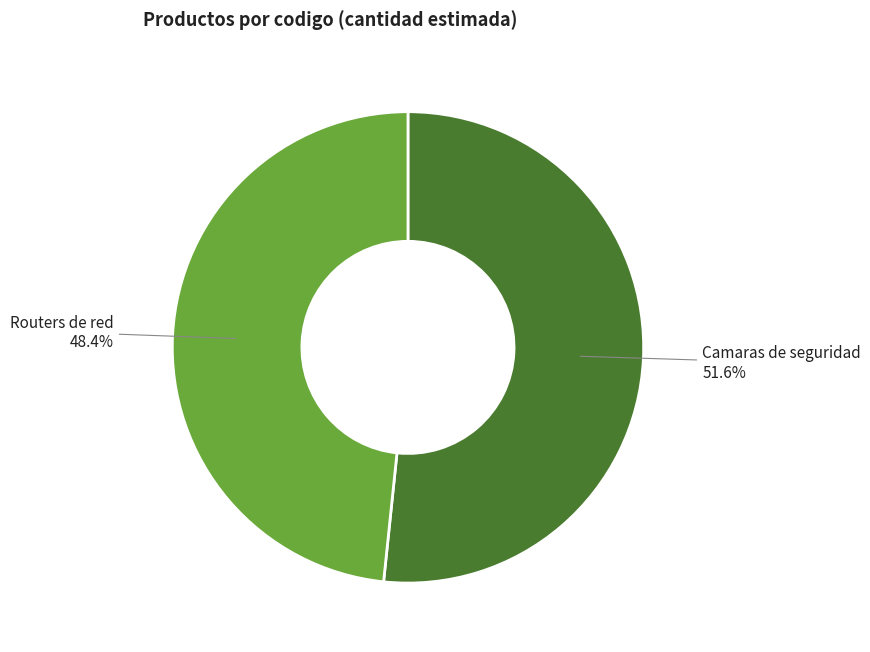

Is there any slice that represents more than half of the pie?

Yes